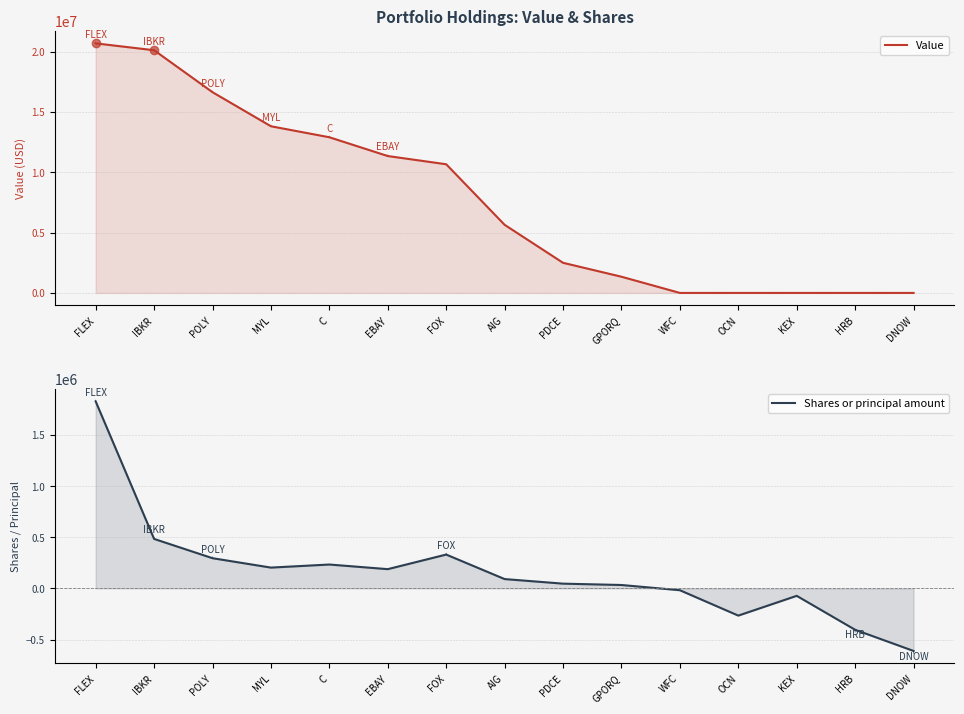

What is the approximate value of Value at GPORQ?

1342000